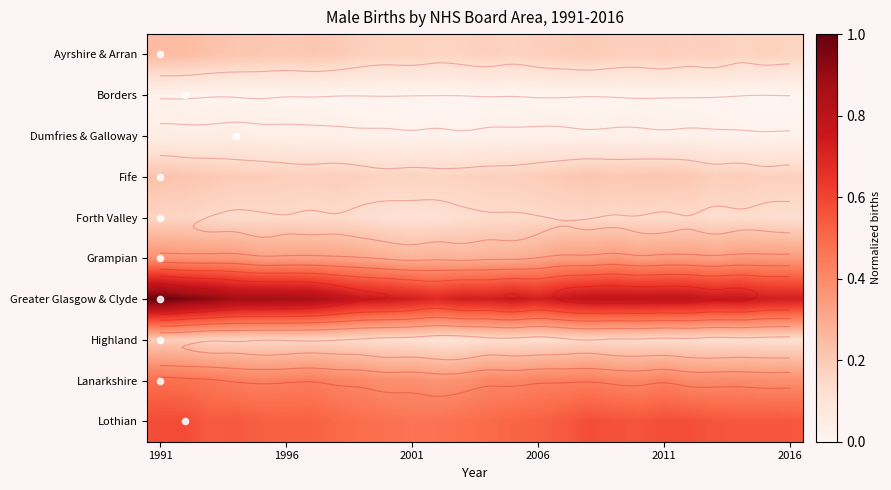

Rank the series by their maximum value, from lowest to highest.

Borders, Dumfries & Galloway, Forth Valley, Highland, Fife, Ayrshire & Arran, Grampian, Lanarkshire, Lothian, Greater Glasgow & Clyde